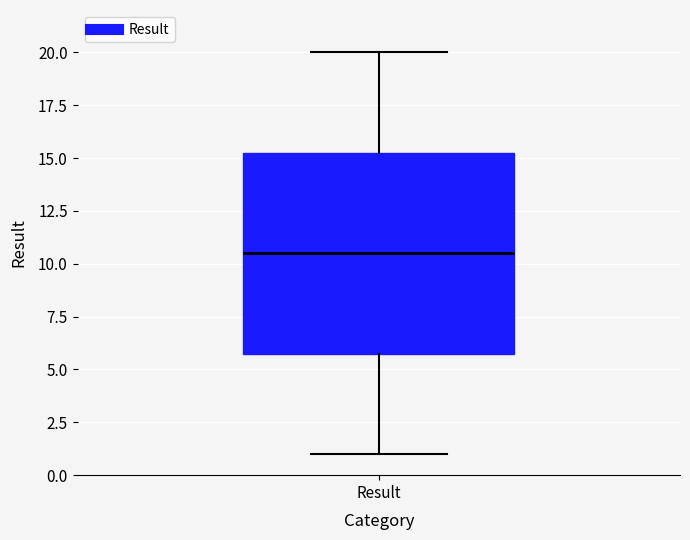

Transcribe this box plot: give where the median line is, the range the box spans, and where the two whiskers end, as read against the y-axis. The values are not printed on the chart, so give them approximately, as read against the axis.

median 10.5, box 6.0 to 15.5, whiskers 1.0 to 20.0